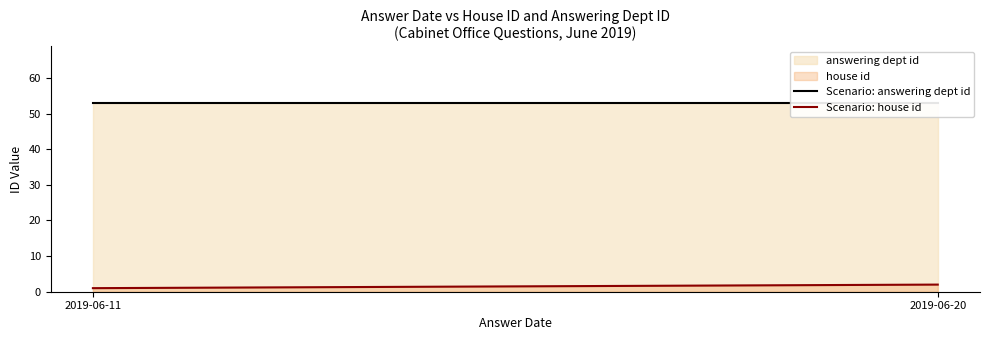

What is the sum of the Scenario: house id values at 2019-06-11 and 2019-06-20?

3